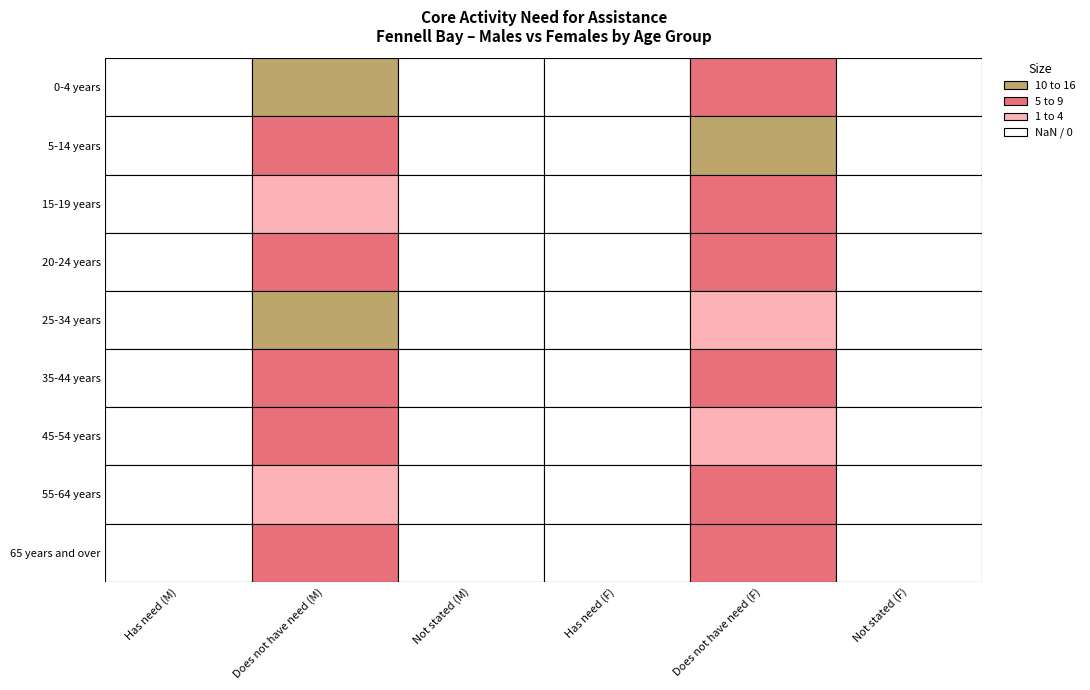

At how many categories does at least one series exceed 10?

2